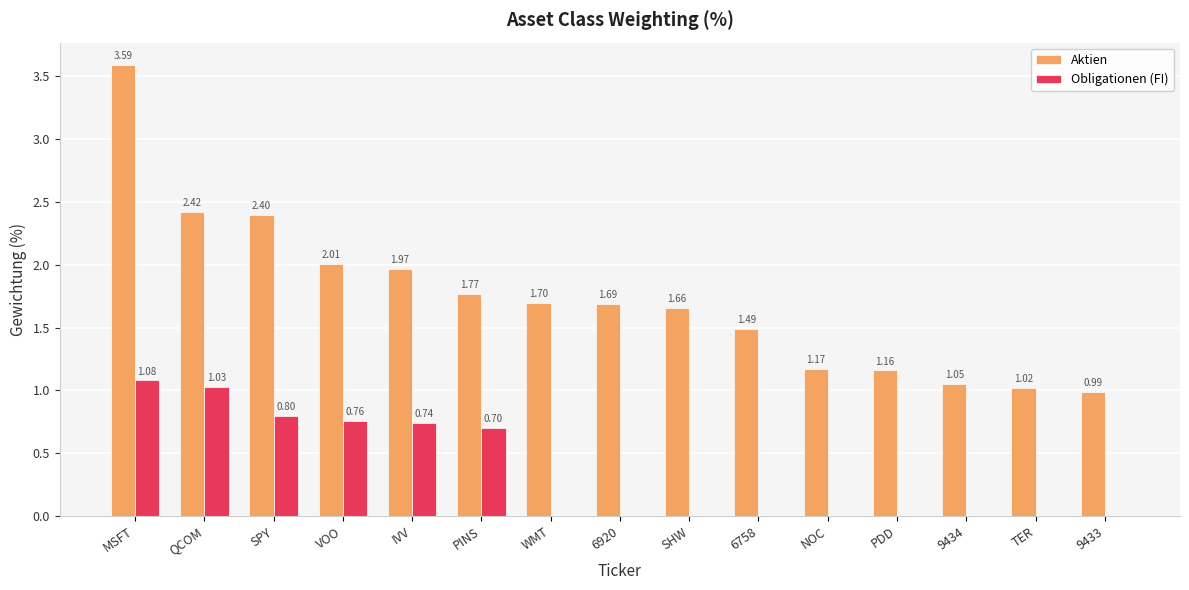

Which series has the largest total across all categories?

Aktien